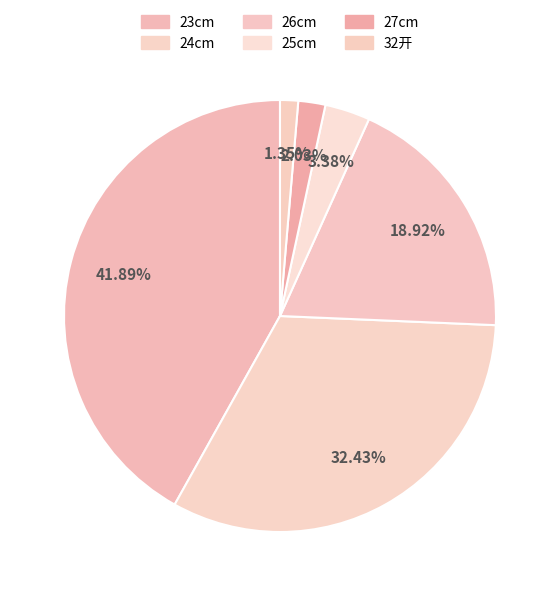

Approximately how many times larger is the value at 32开 compared to 27cm?

0.7